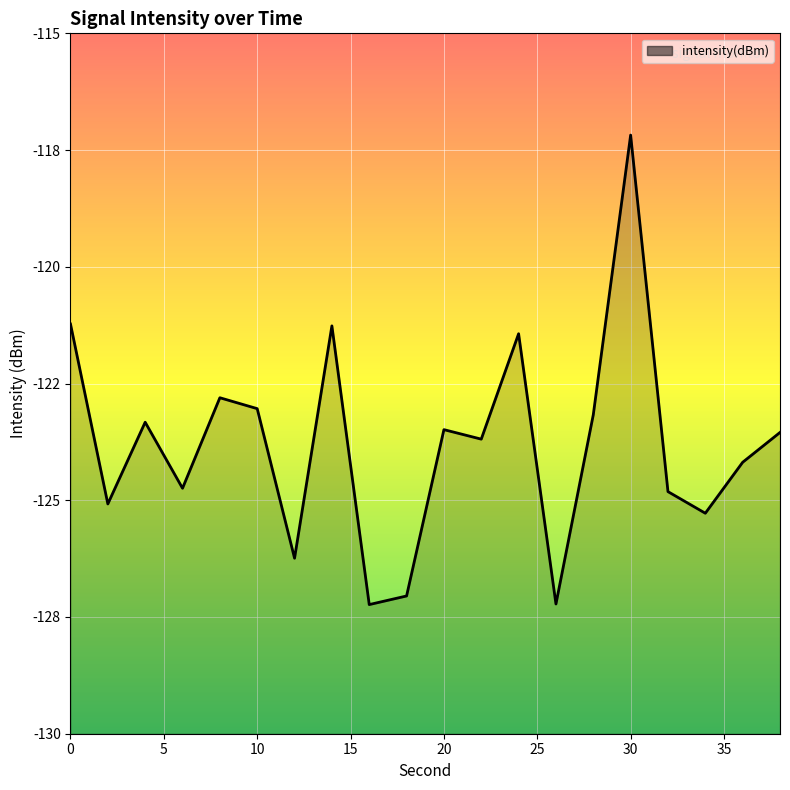

Does the chart display data point markers on the line(s)?

No